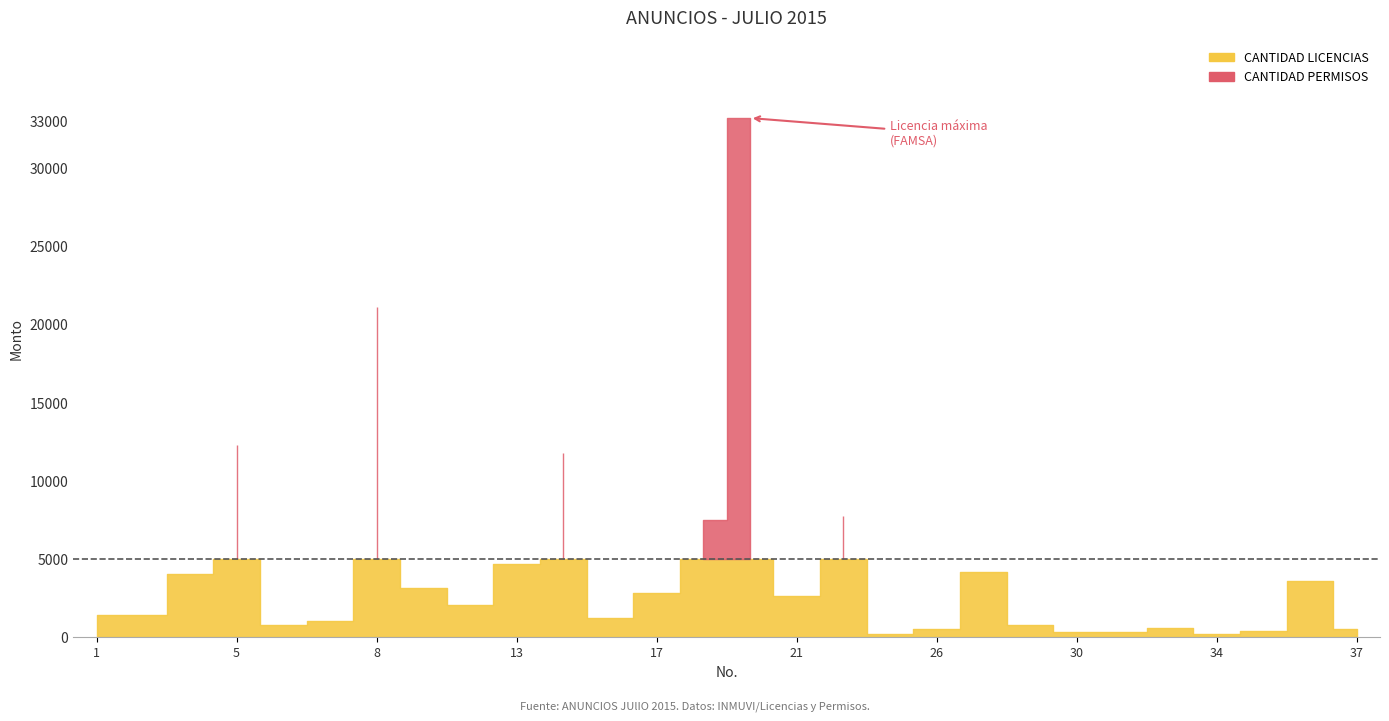

Does the chart have visible grid lines?

No